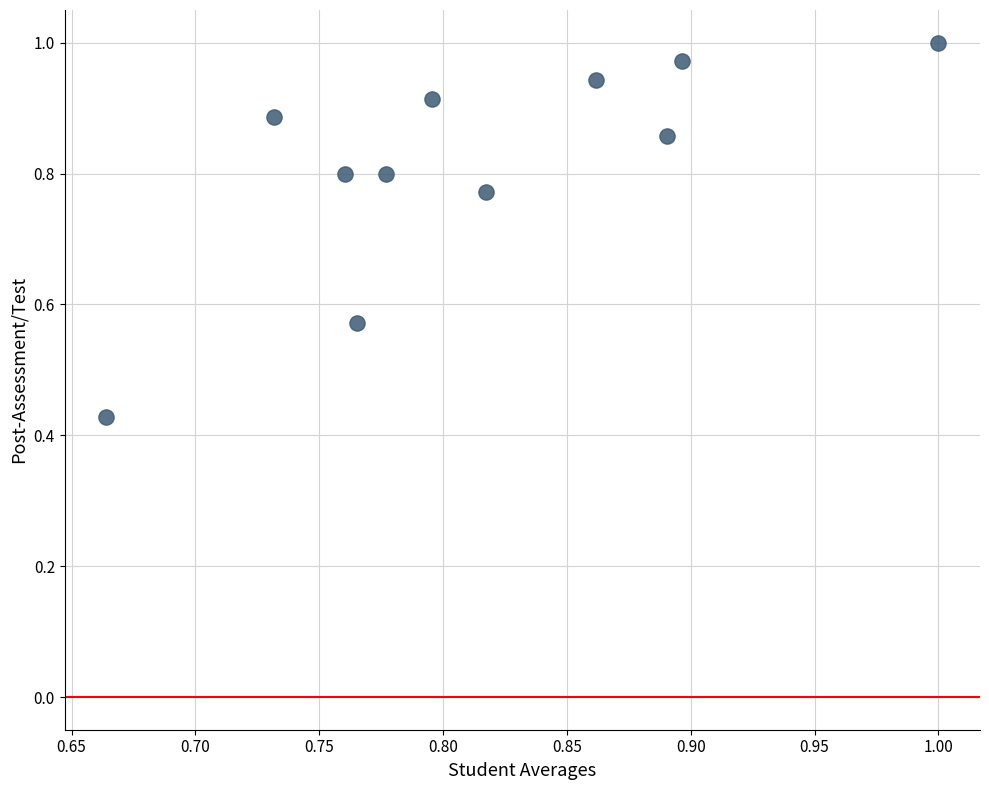

What is the range of X values (max minus min)?

0.3